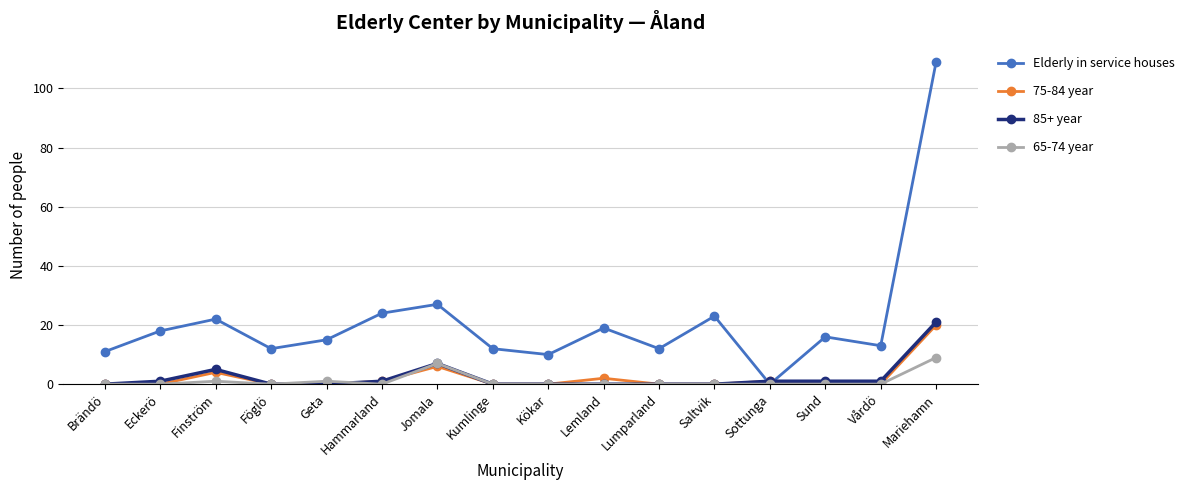

How many values in the 85+ year series are below 1?

8